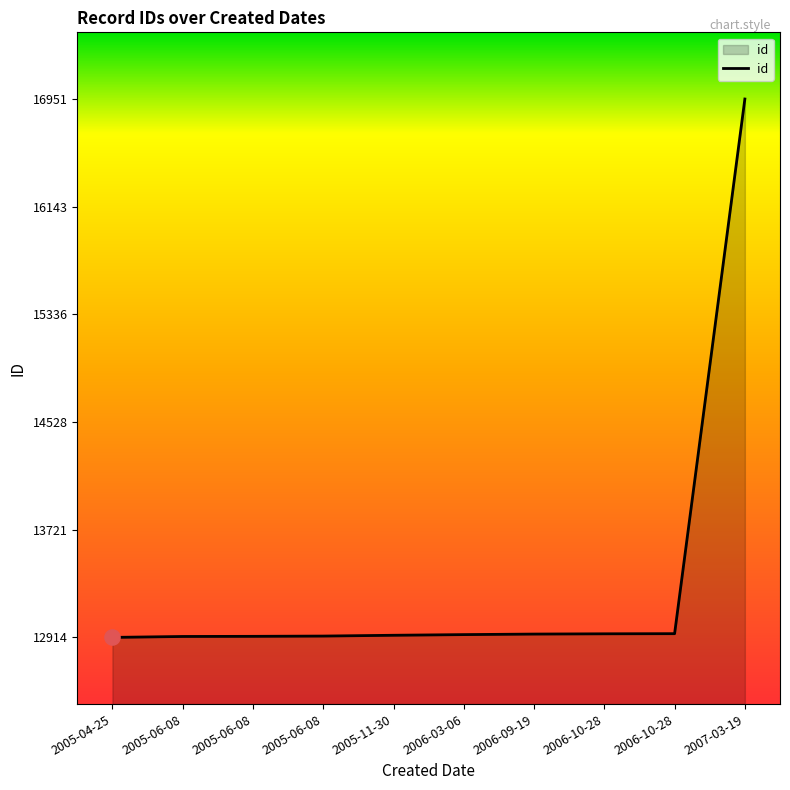

What is the ratio of the value at 2006-10-28 to the value at 2005-04-25?

1.0